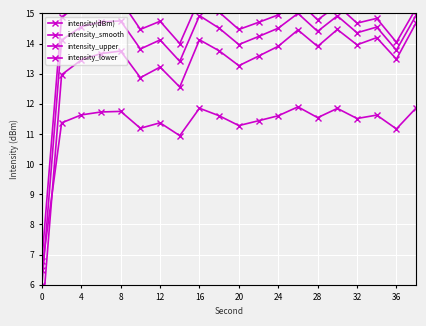

How many values in the intensity(dBm) series are below 14?

5